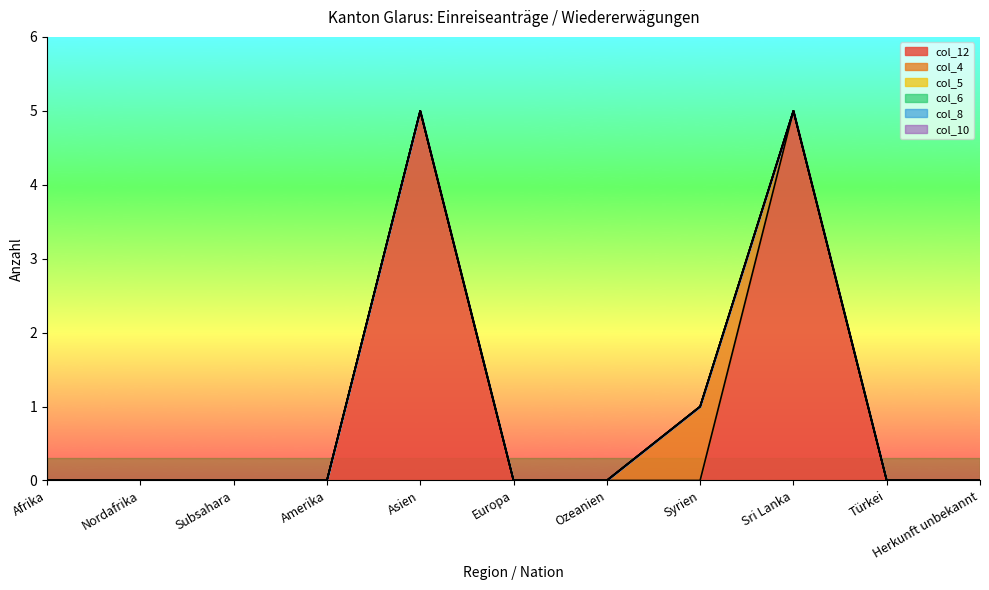

Reading left to right, extract all data points from this chart.

col_12: Afrika=0	Nordafrika=0	Subsahara=0	Amerika=0	Asien=5	Europa=0	Ozeanien=0	Syrien=0	Sri Lanka=5	Türkei=0	Herkunft unbekannt=0
col_4: Afrika=0	Nordafrika=0	Subsahara=0	Amerika=0	Asien=0	Europa=0	Ozeanien=0	Syrien=1	Sri Lanka=0	Türkei=0	Herkunft unbekannt=0
col_5: Afrika=0	Nordafrika=0	Subsahara=0	Amerika=0	Asien=0	Europa=0	Ozeanien=0	Syrien=0	Sri Lanka=0	Türkei=0	Herkunft unbekannt=0
col_6: Afrika=0	Nordafrika=0	Subsahara=0	Amerika=0	Asien=0	Europa=0	Ozeanien=0	Syrien=0	Sri Lanka=0	Türkei=0	Herkunft unbekannt=0
col_8: Afrika=0	Nordafrika=0	Subsahara=0	Amerika=0	Asien=0	Europa=0	Ozeanien=0	Syrien=0	Sri Lanka=0	Türkei=0	Herkunft unbekannt=0
col_10: Afrika=0	Nordafrika=0	Subsahara=0	Amerika=0	Asien=0	Europa=0	Ozeanien=0	Syrien=0	Sri Lanka=0	Türkei=0	Herkunft unbekannt=0